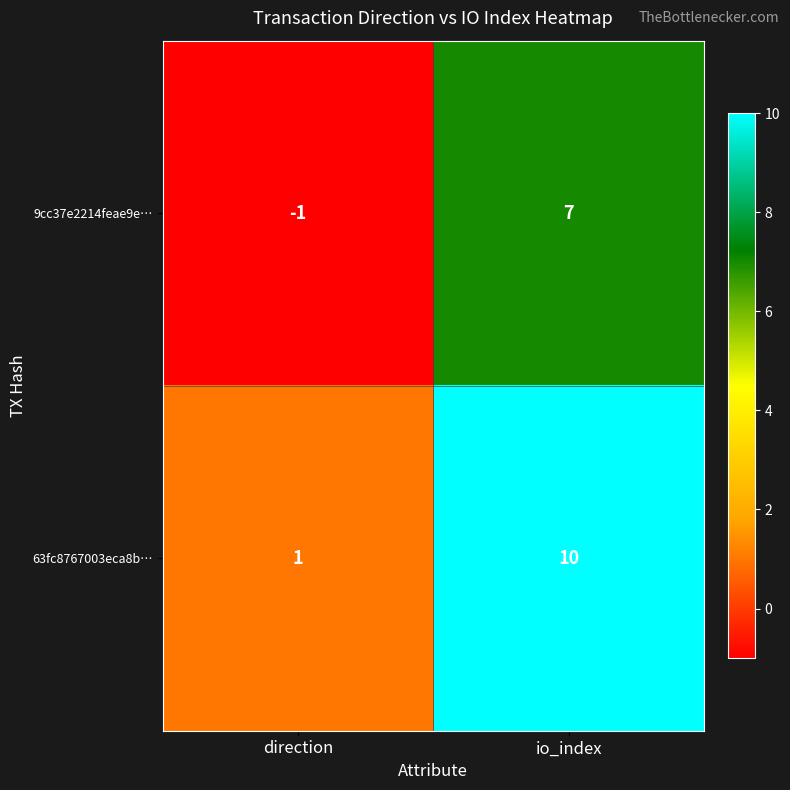

Reading left to right, what are all the values shown in this chart?

9cc37e2214feae9e…: -1	7
63fc8767003eca8b…: 1	10